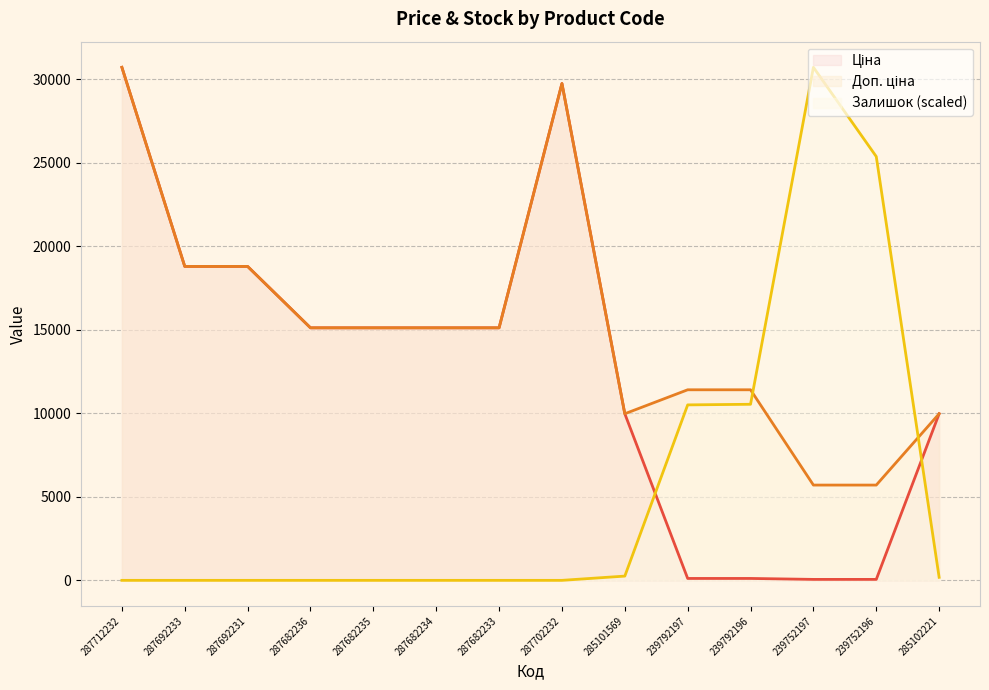

Which has a higher value, 287692233 or 287702232?

287702232